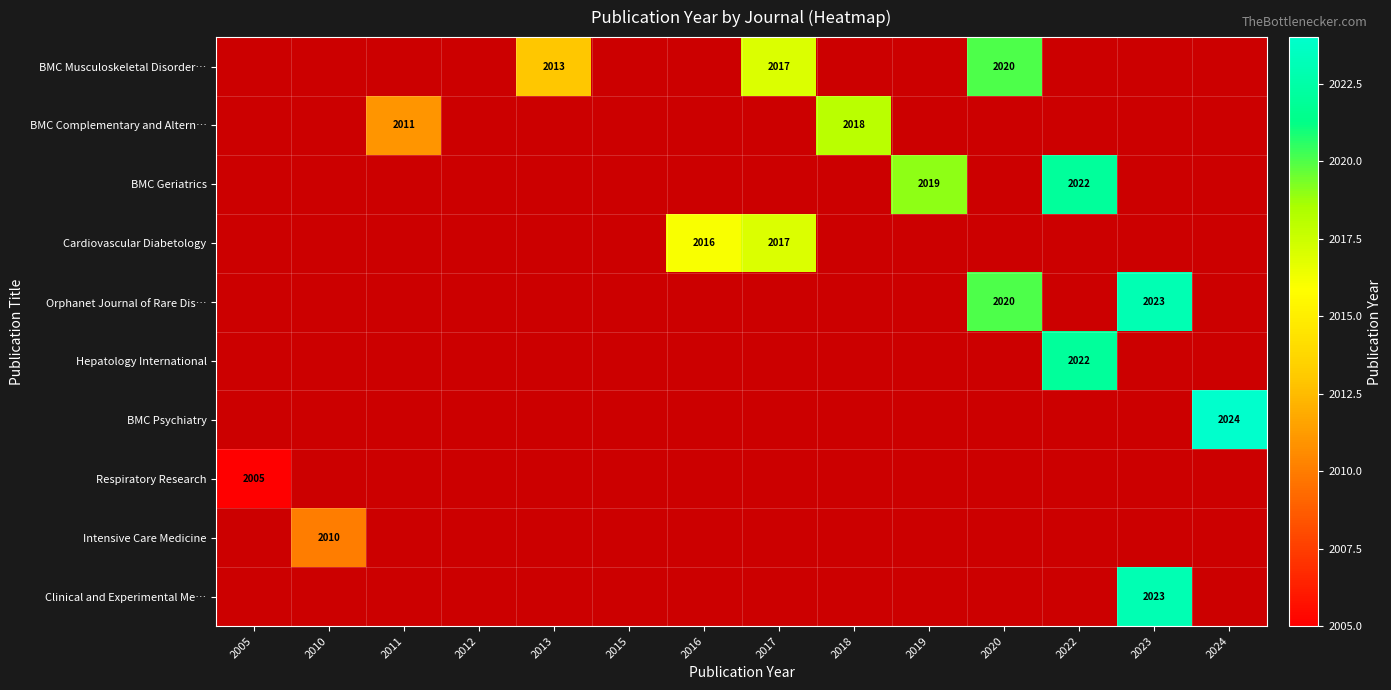

The value of BMC Geriatrics at 2022 is 2022. True or false?

True